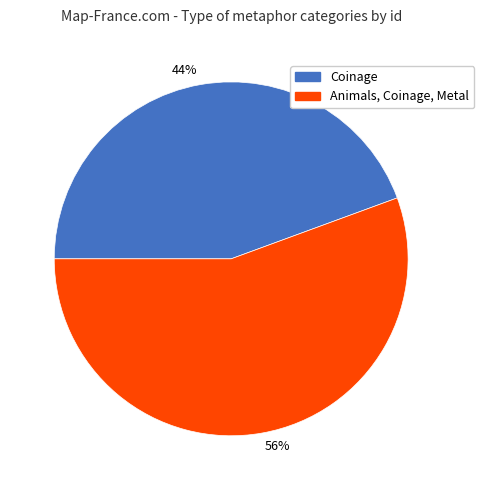

Approximately how many times larger is the value at 56% compared to 44%?

1.3